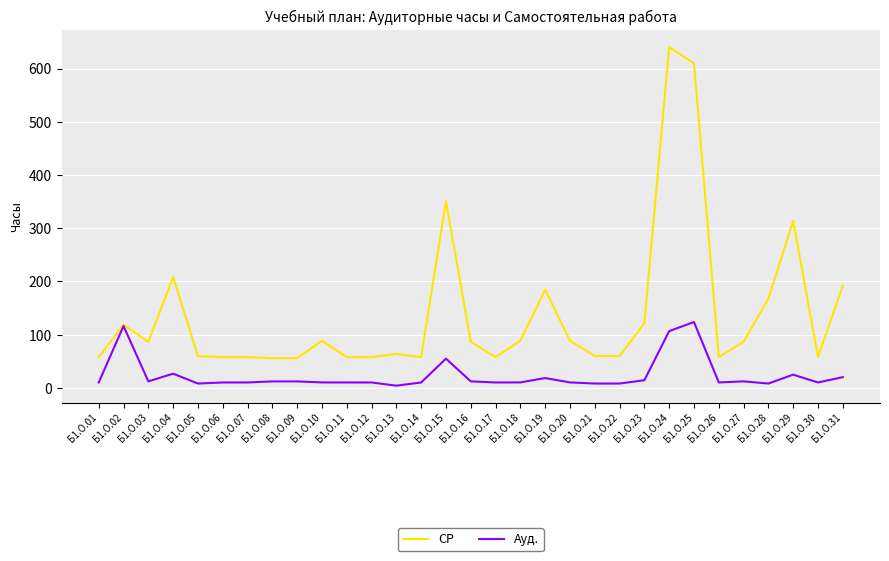

At which category is the sum across all series the highest?

Б1.О.24